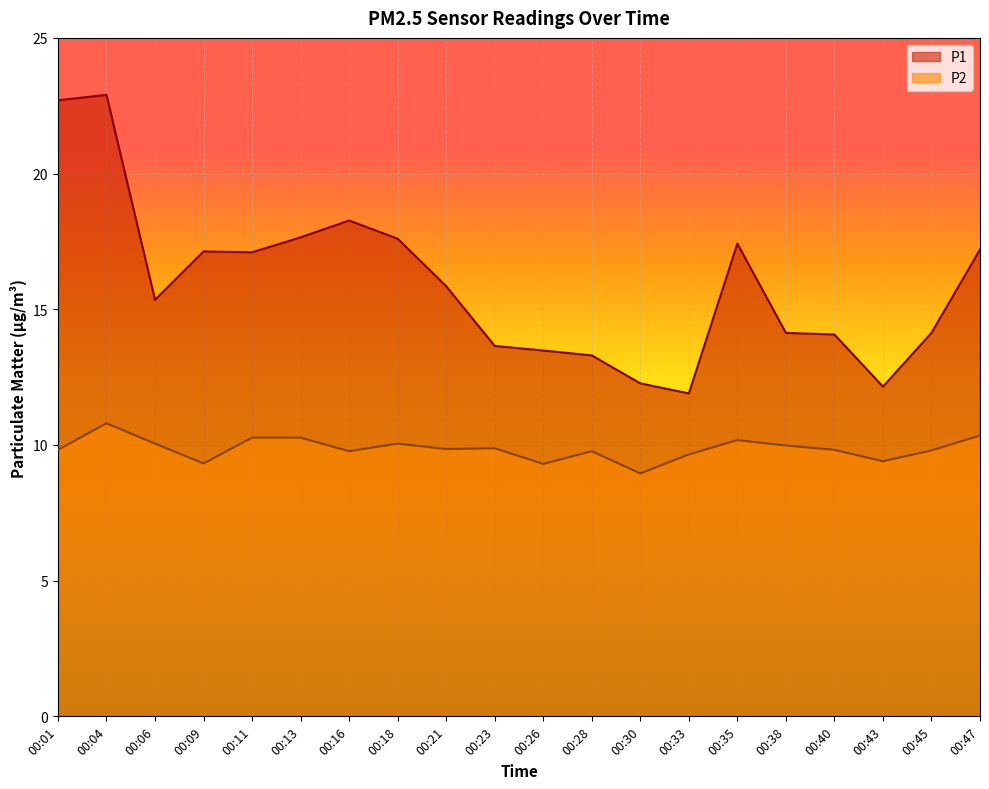

True or false: P2 has a value of 9.8 at 00:40.

True